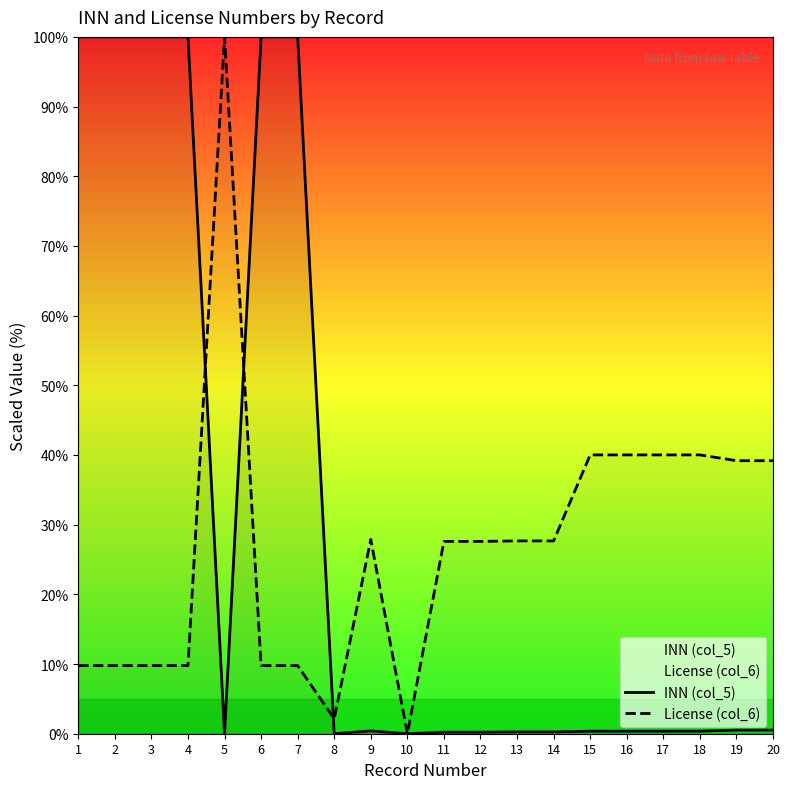

Is it true that License (col_6) equals 40.0 at 16?

True